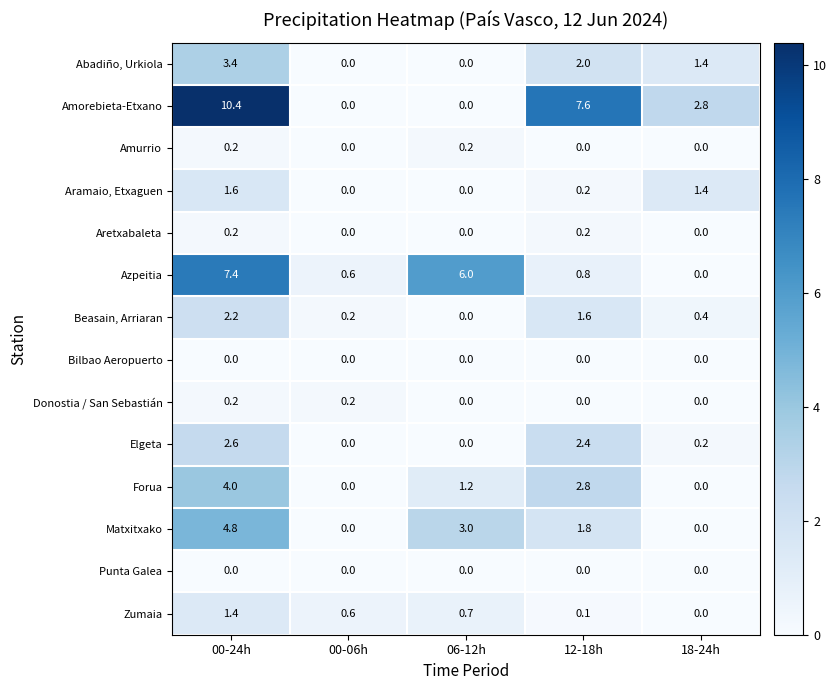

Between 06-12h and 18-24h, which series saw the biggest shift?

Azpeitia